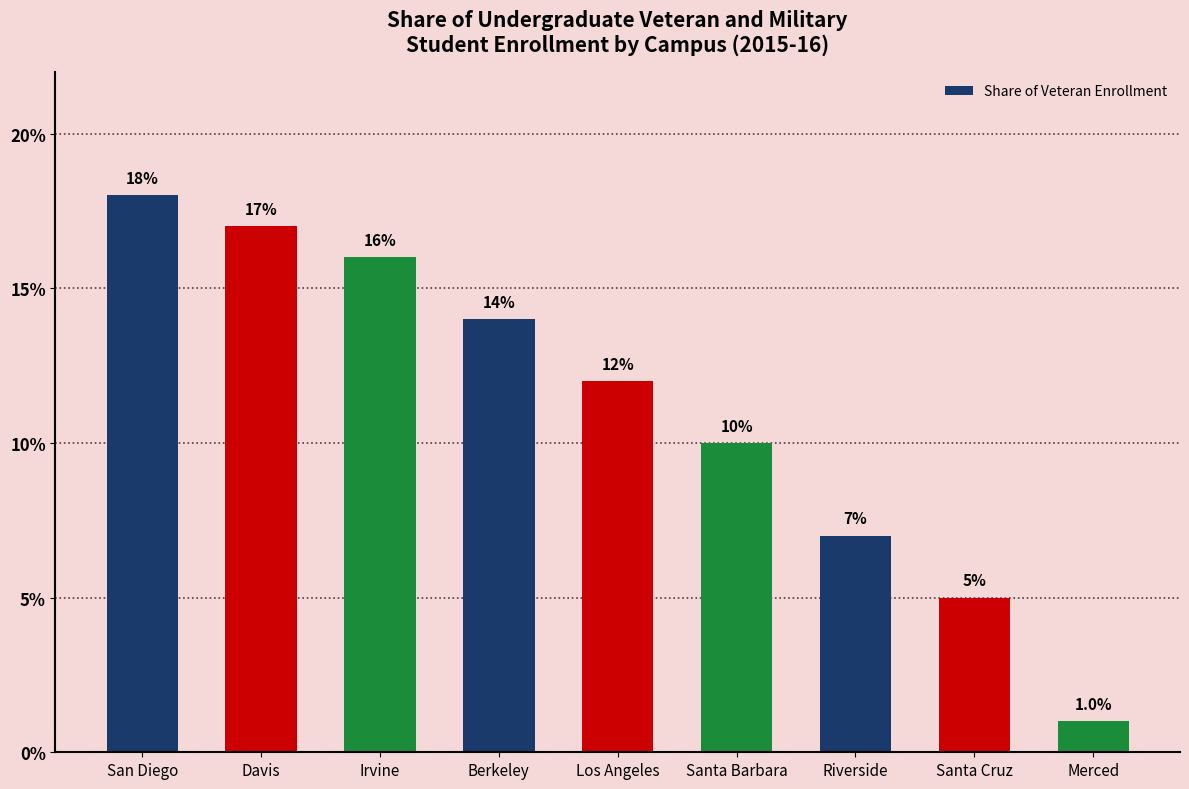

What is the label of the 7th bar from the left?

Riverside